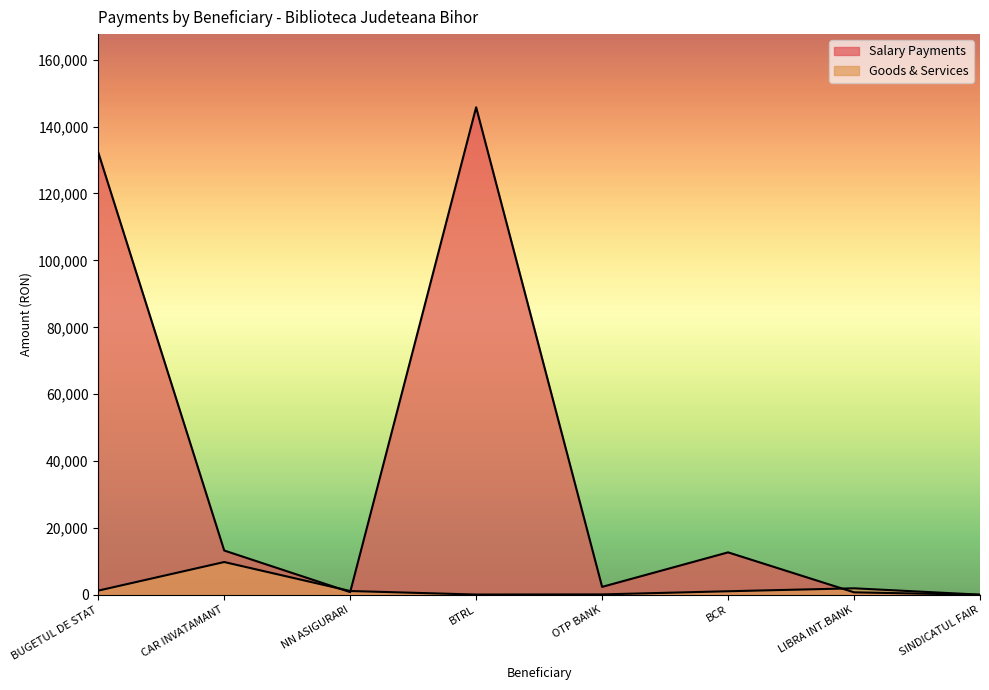

How many lines are shown in the chart?

2